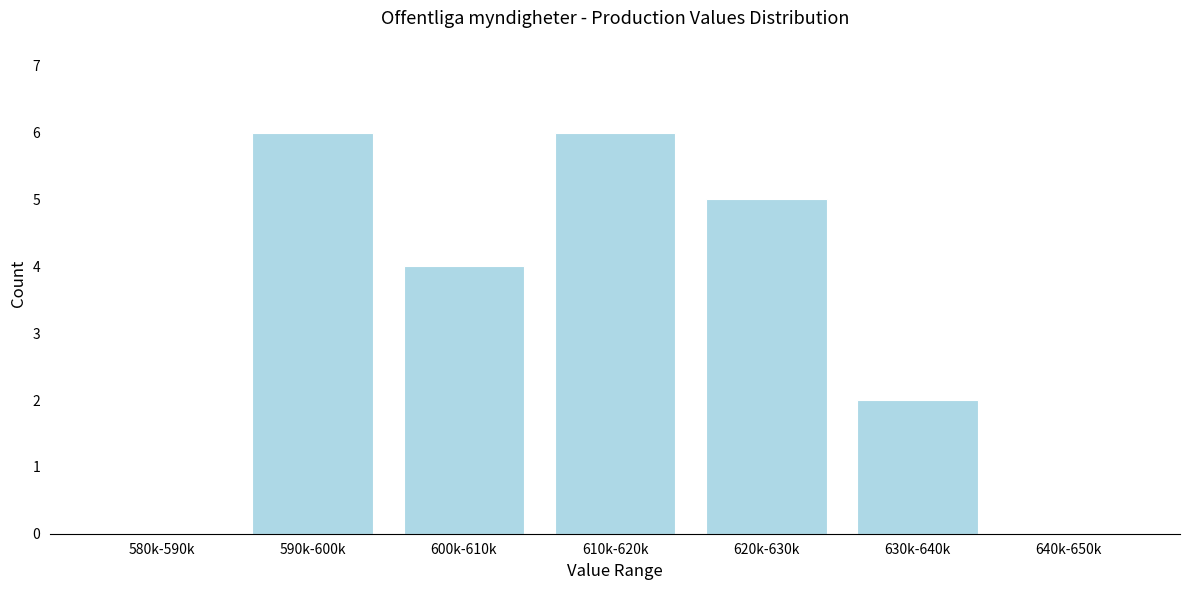

Reading left to right, extract all data points from this chart.

580k-590k=0	590k-600k=6	600k-610k=4	610k-620k=6	620k-630k=5	630k-640k=2	640k-650k=0